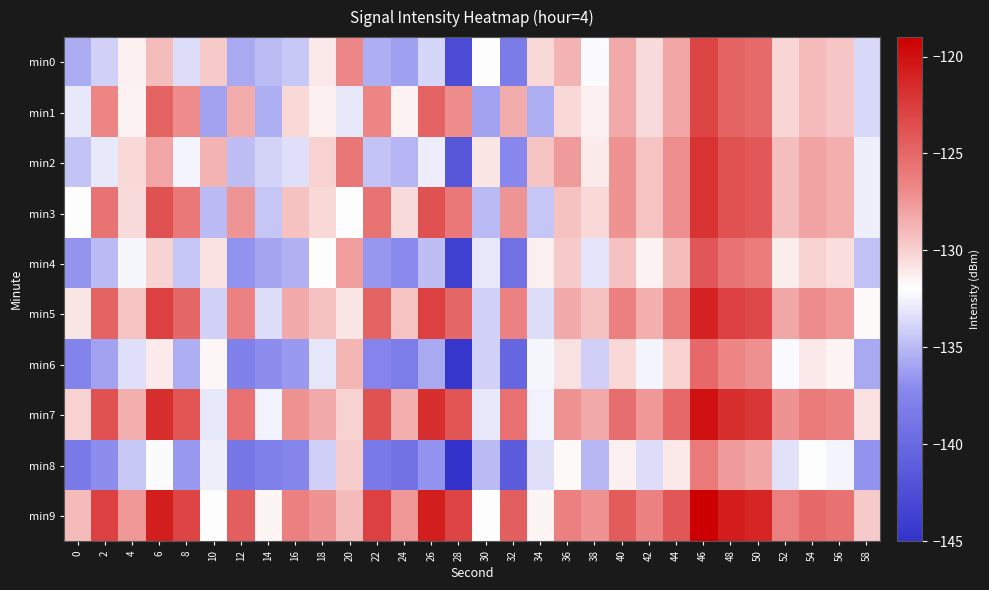

Rank the series by their maximum value, from lowest to highest.

min8, min6, min4, min0, min1, min2, min3, min5, min7, min9